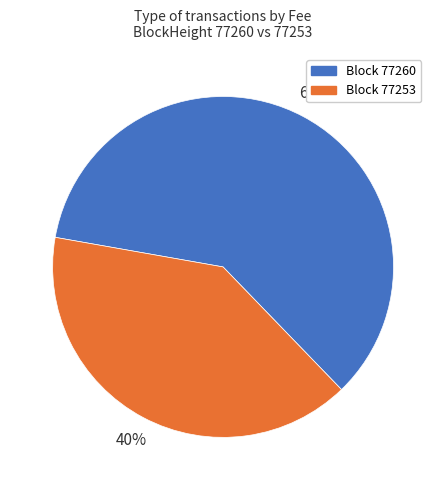

Is there any slice that represents more than half of the pie?

Yes